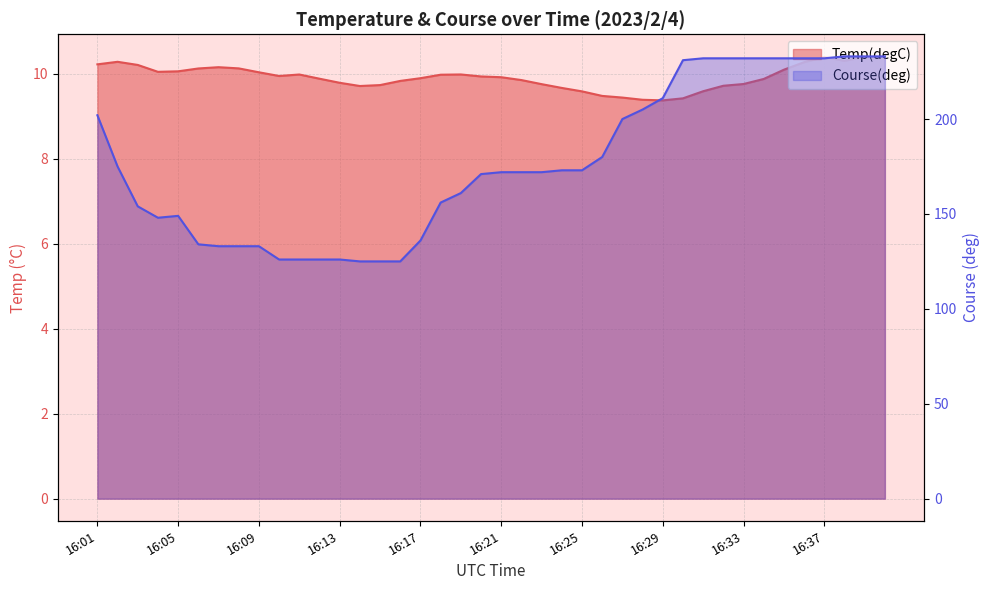

Does the chart have visible grid lines?

Yes